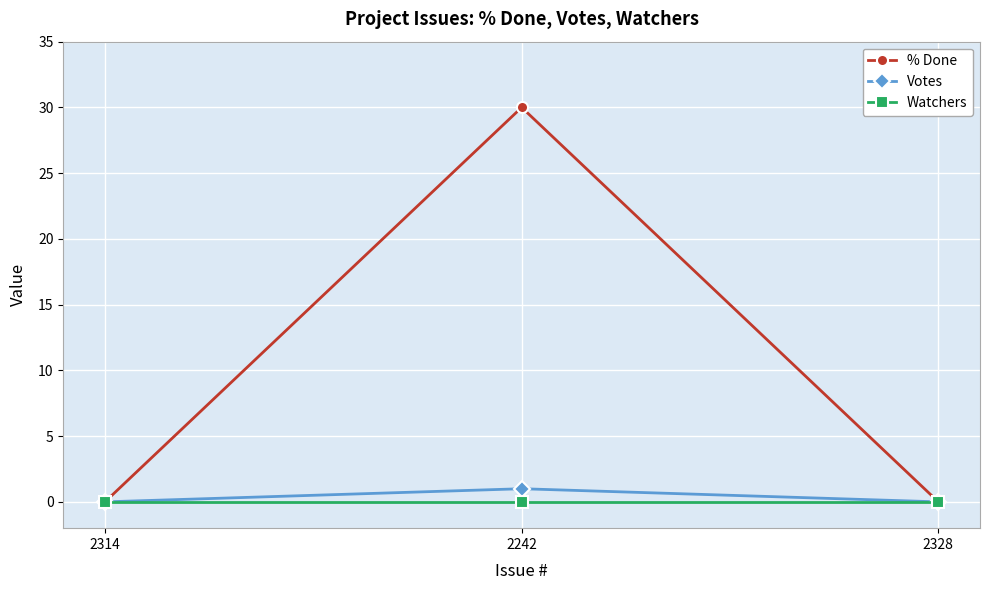

At which category is the sum across all series the highest?

2242